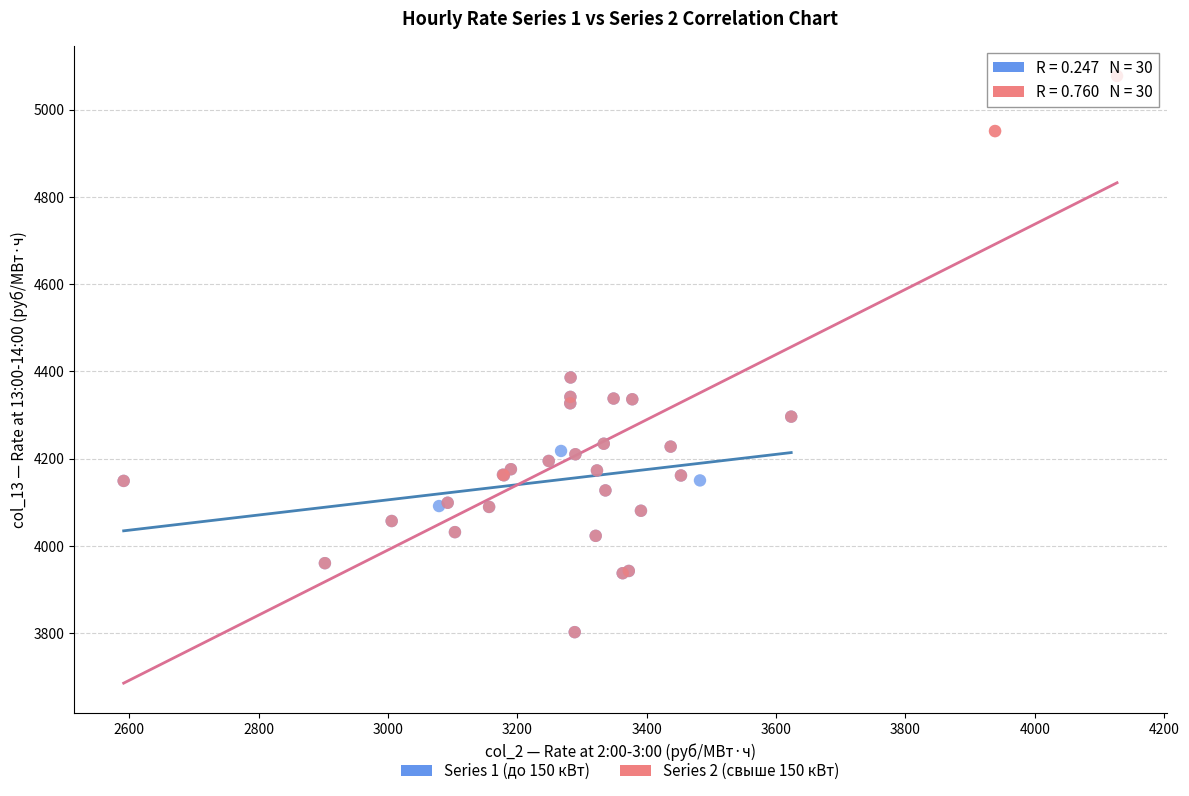

Which series has the largest Y range (max minus min)?

Series 2 (свыше 150 кВт)